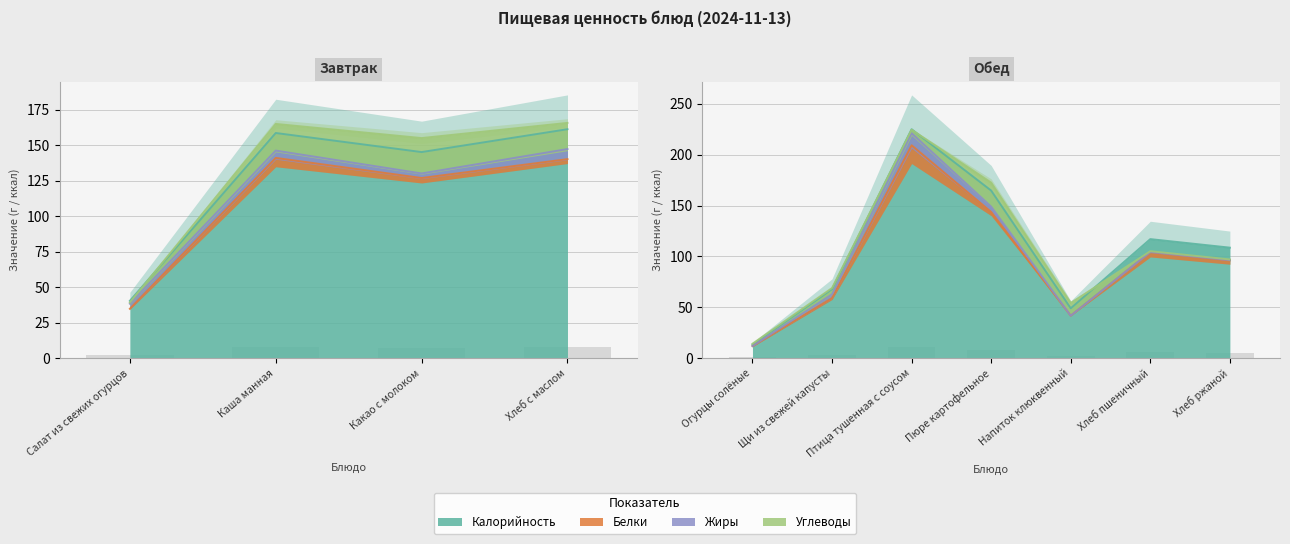

What is the difference between the second highest and second lowest values in the Белки series?

5.8